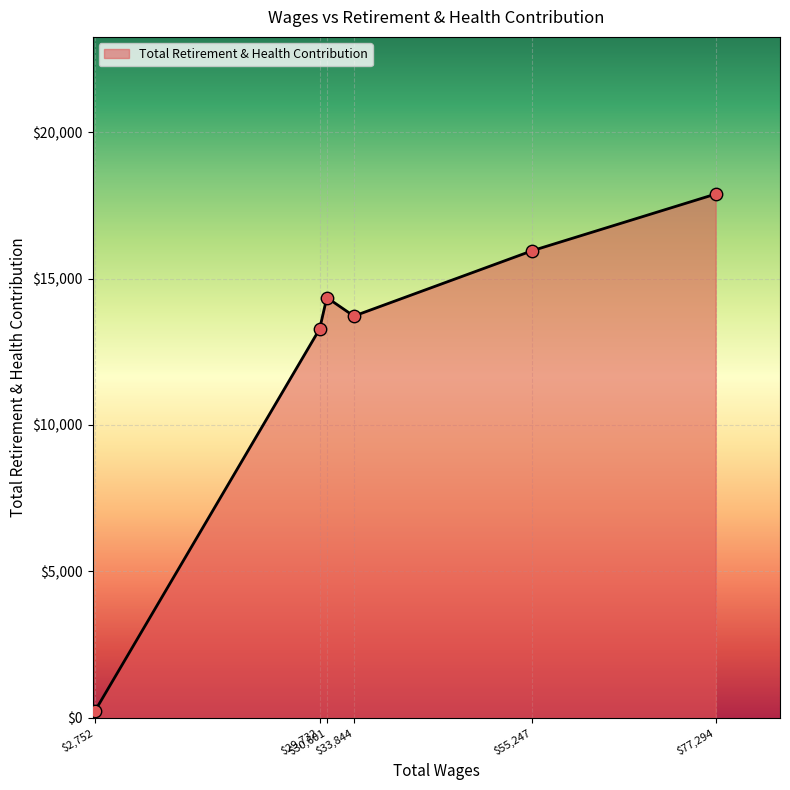

What is the change in value from $33,844 to $77,294?

+4165